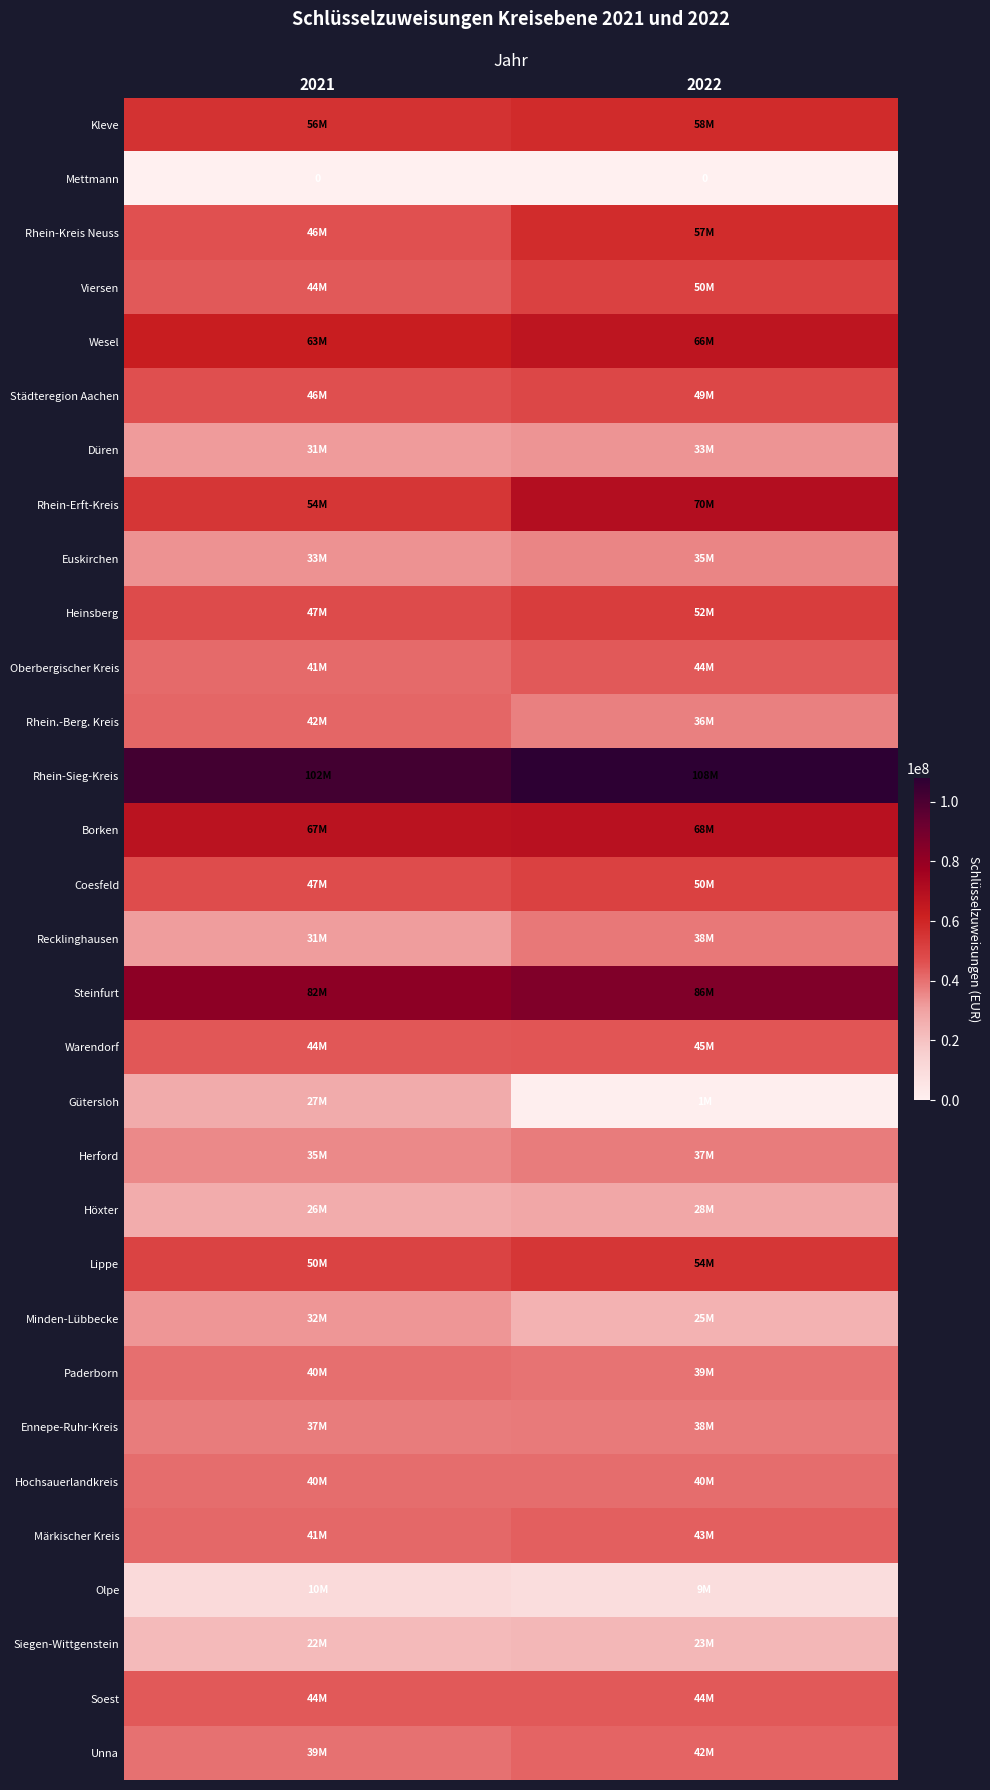

Which series changed the most between 2021 and 2022?

Gütersloh